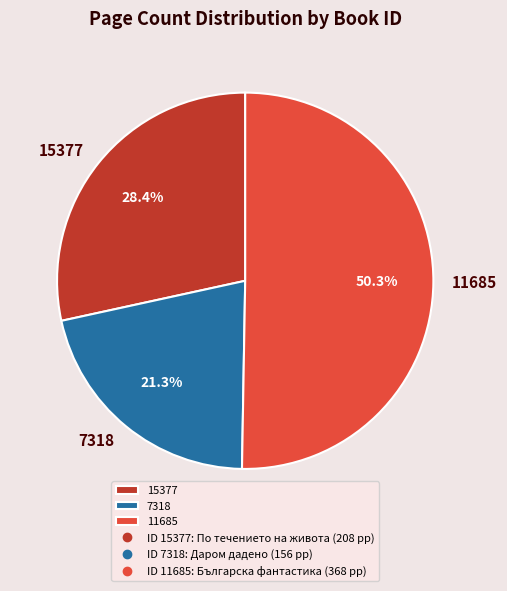

What is the total percentage of 15377 and 7318?

49.7%